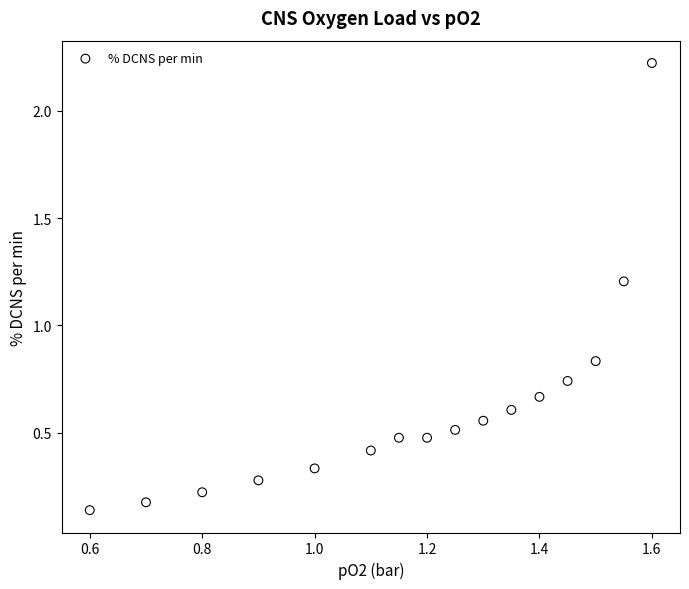

What is the range of Y values (max minus min)?

2.1